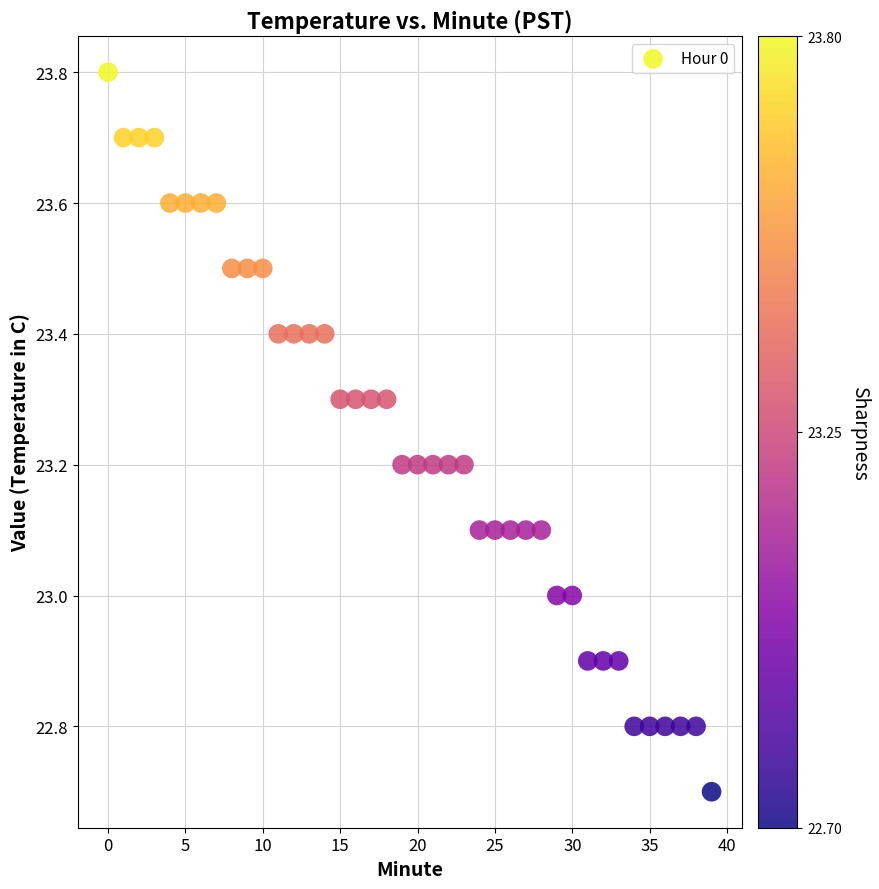

What is the range of Y values (max minus min)?

1.1